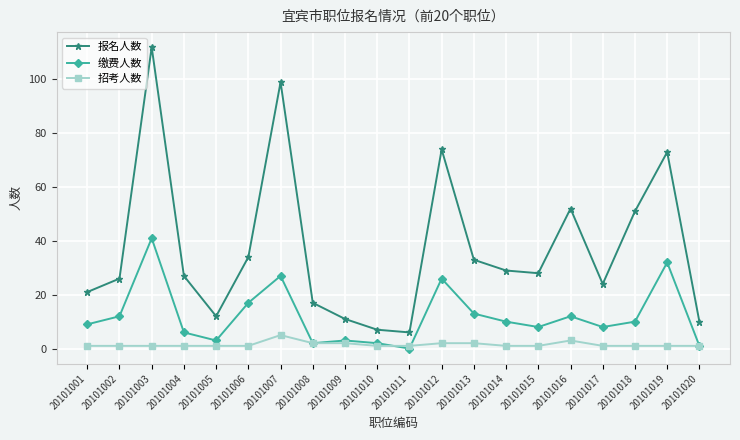

What is the lowest value of the 招考人数 series?

1